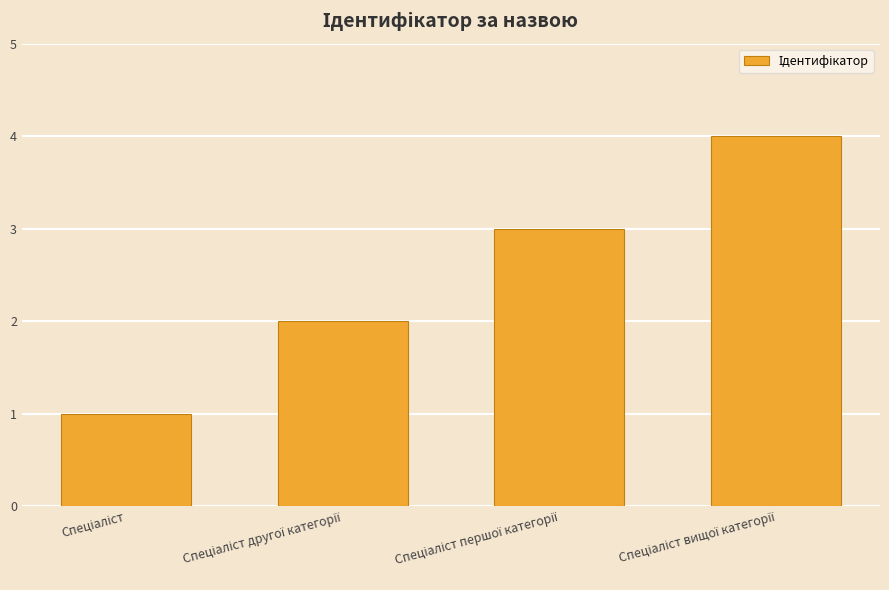

What is the maximum value shown in the chart?

4